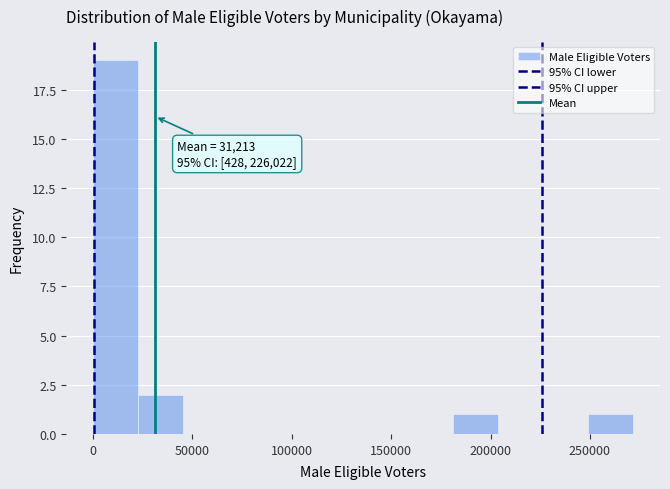

Which range on the x-axis has the tallest bar?

0 to 25000